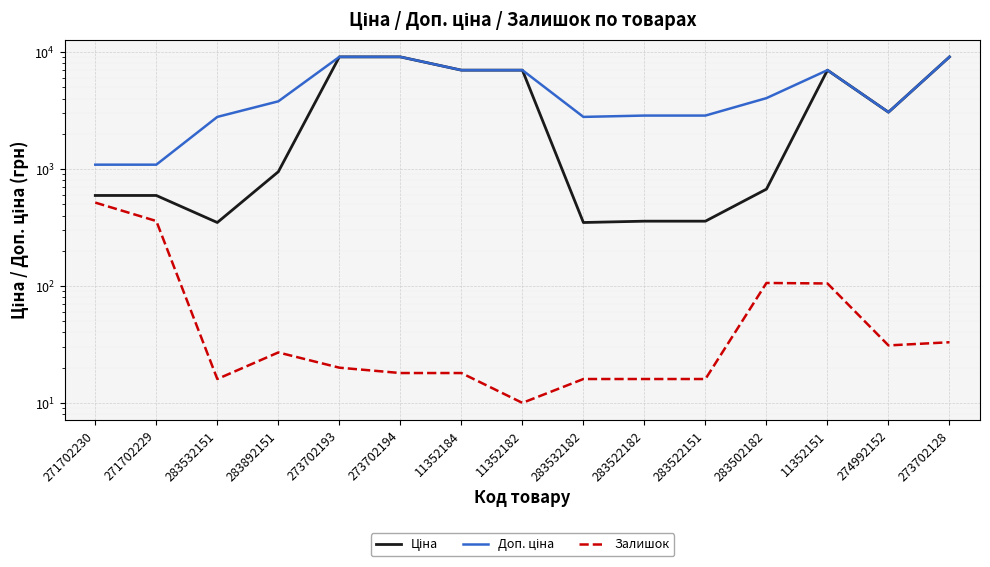

What is the sum of all Залишок values?

1307.0